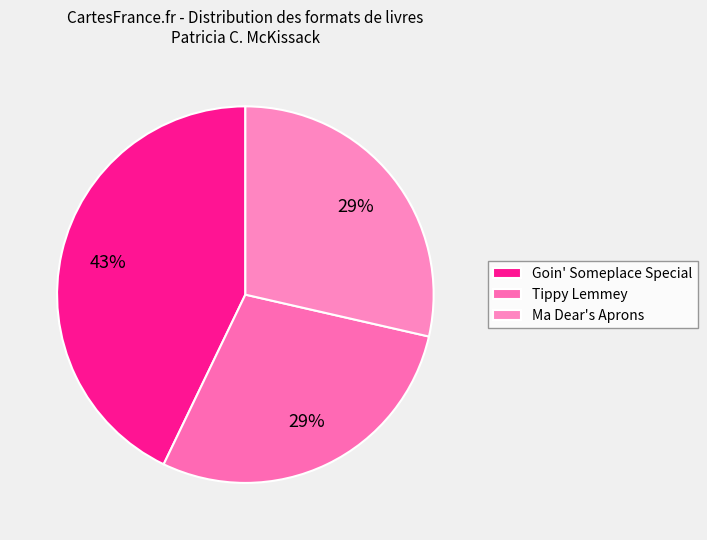

To the nearest percent, what is the difference between the largest and smallest slice percentages?

14%